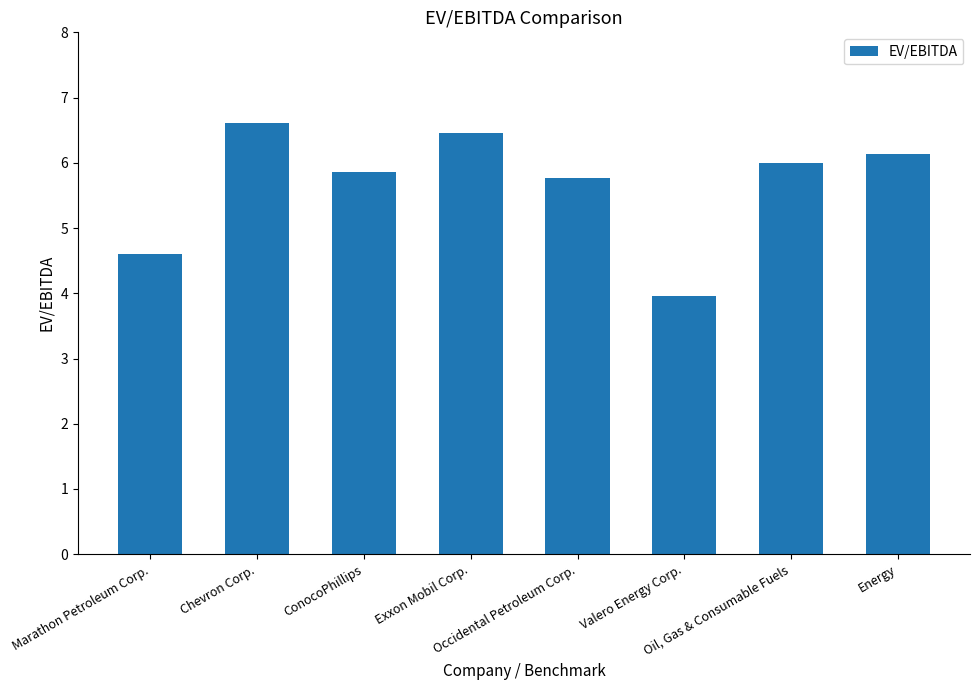

Rank the categories by value from highest to lowest.

Chevron Corp., Exxon Mobil Corp., Energy, Oil, Gas & Consumable Fuels, ConocoPhillips, Occidental Petroleum Corp., Marathon Petroleum Corp., Valero Energy Corp.